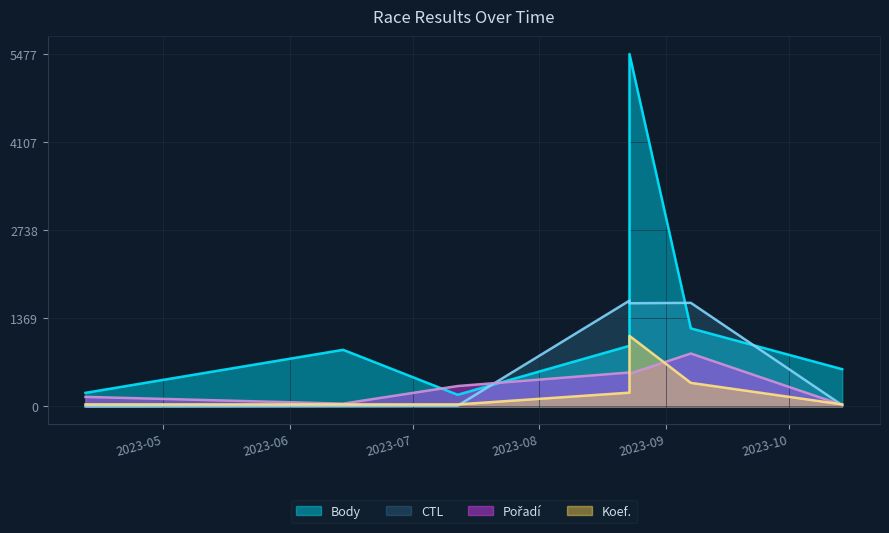

True or false: Koef. and Body cross at least once.

False